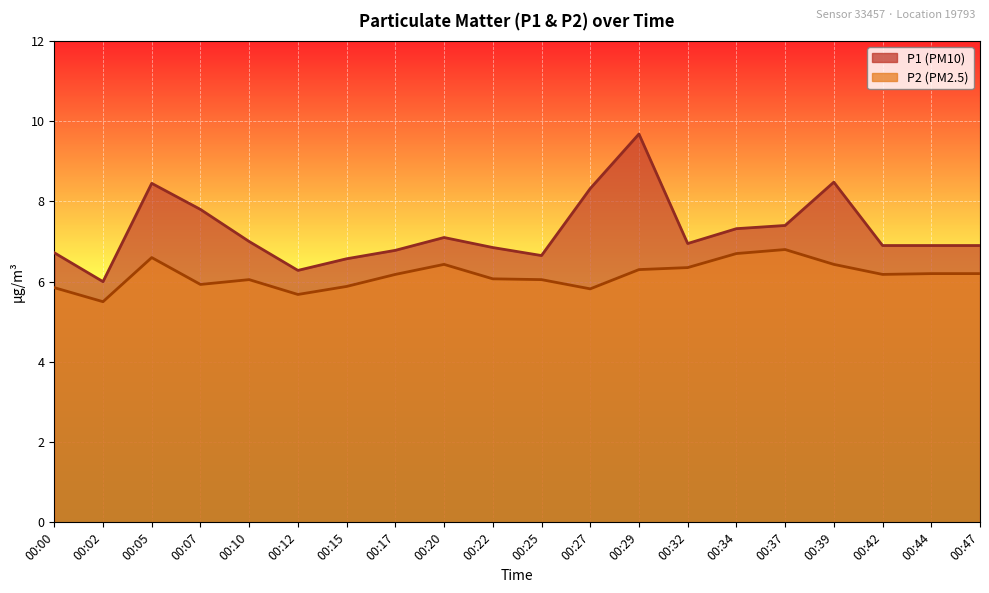

Which category has the lowest value in the P1 series?

00:02